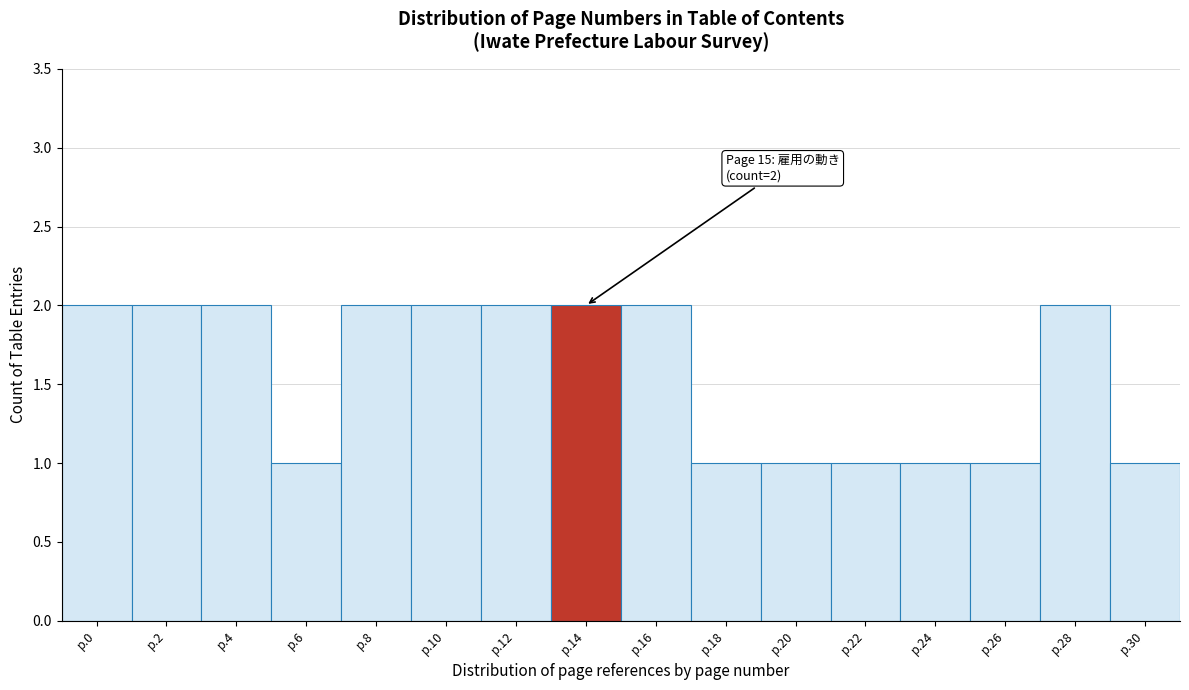

Reading left to right, transcribe all the data shown in this chart.

2	2	2	1	2	2	2	2	2	1	1	1	1	1	2	1